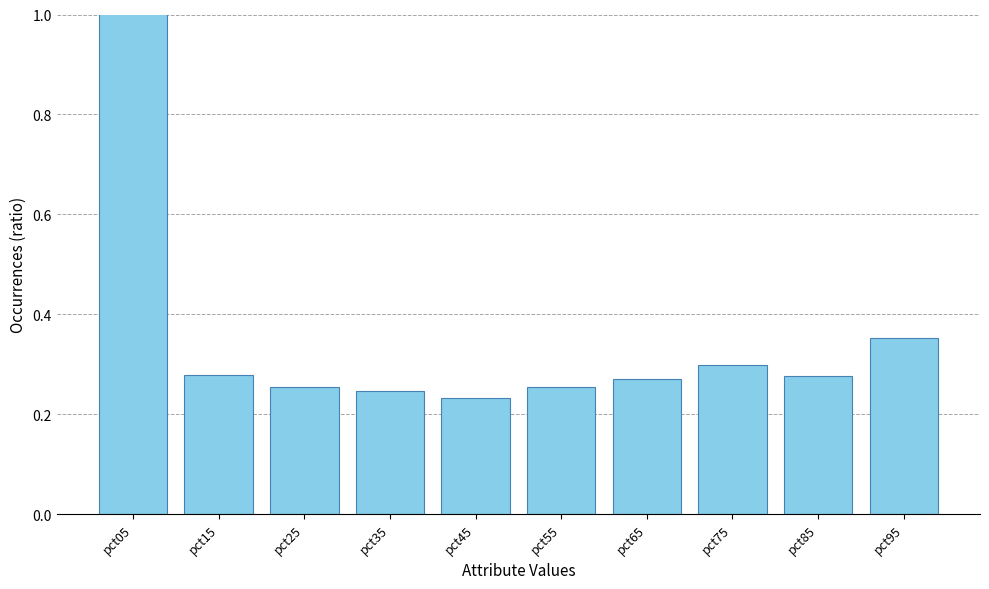

Which label corresponds to the smallest value in the chart?

pct45